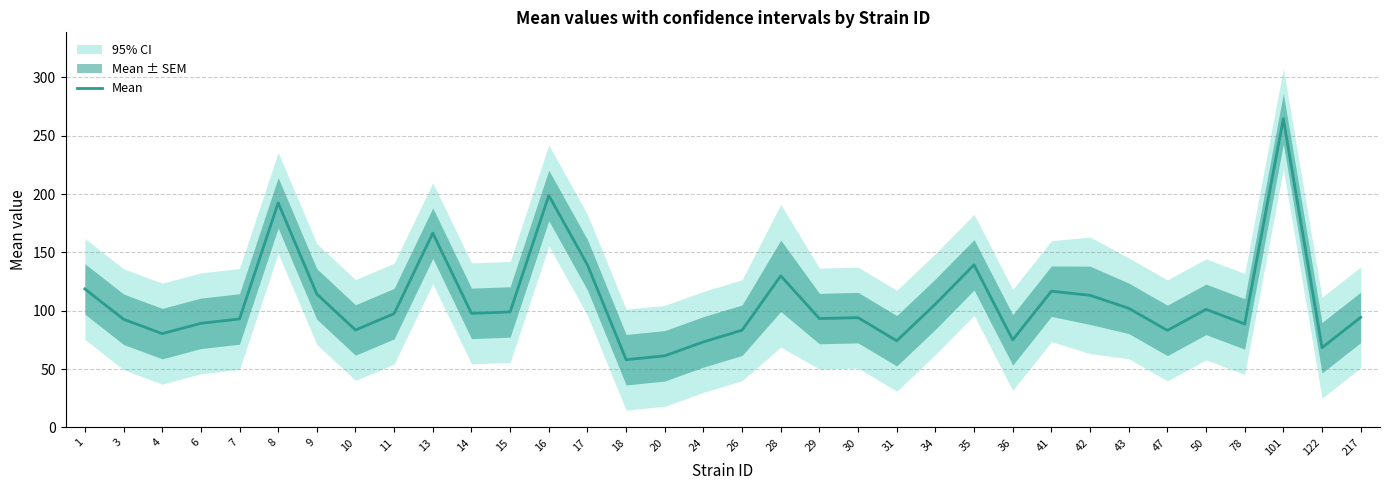

True or false: the data shows 113.2 at 42.

True